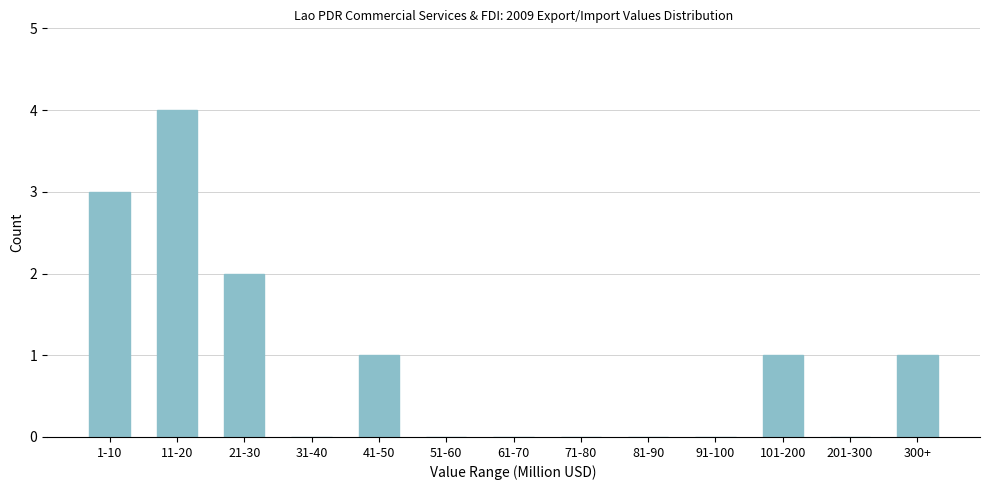

Reading left to right, list all the values displayed in this chart.

1-10=3	11-20=4	21-30=2	31-40=0	41-50=1	51-60=0	61-70=0	71-80=0	81-90=0	91-100=0	101-200=1	201-300=0	300+=1